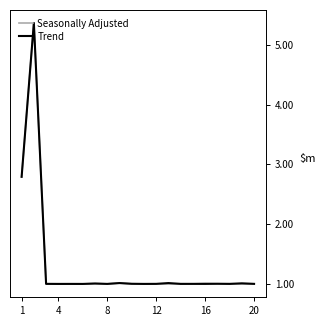

Reading left to right, extract all data points from this chart.

Seasonally Adjusted: 2.8	5.4	1.0	1.0	1.0	1.0	1.0	1.0	1.0	1.0	1.0	1.0	1.0	1.0	1.0	1.0	1.0	1.0	1.0	1.0
Trend: 2.8	5.4	1.0	1.0	1.0	1.0	1.0	1.0	1.0	1.0	1.0	1.0	1.0	1.0	1.0	1.0	1.0	1.0	1.0	1.0